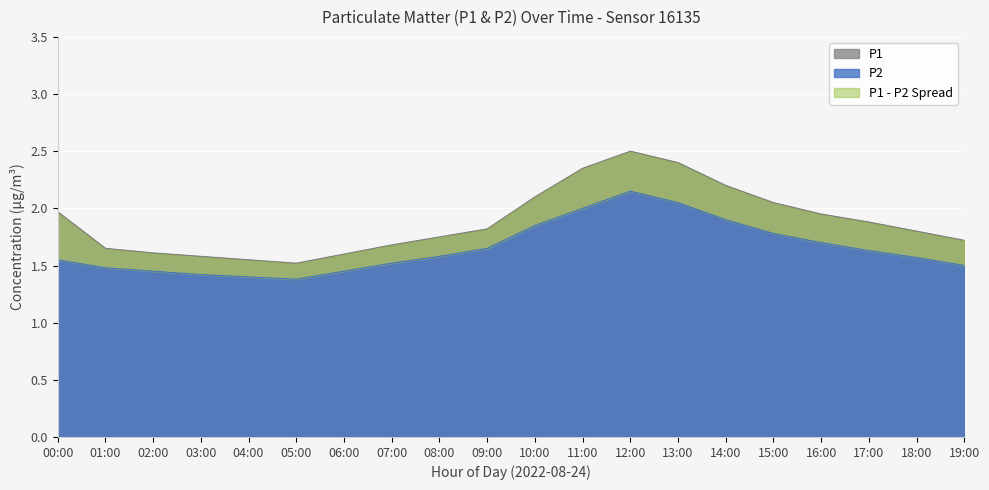

Where is the first local minimum for P1?

05:00